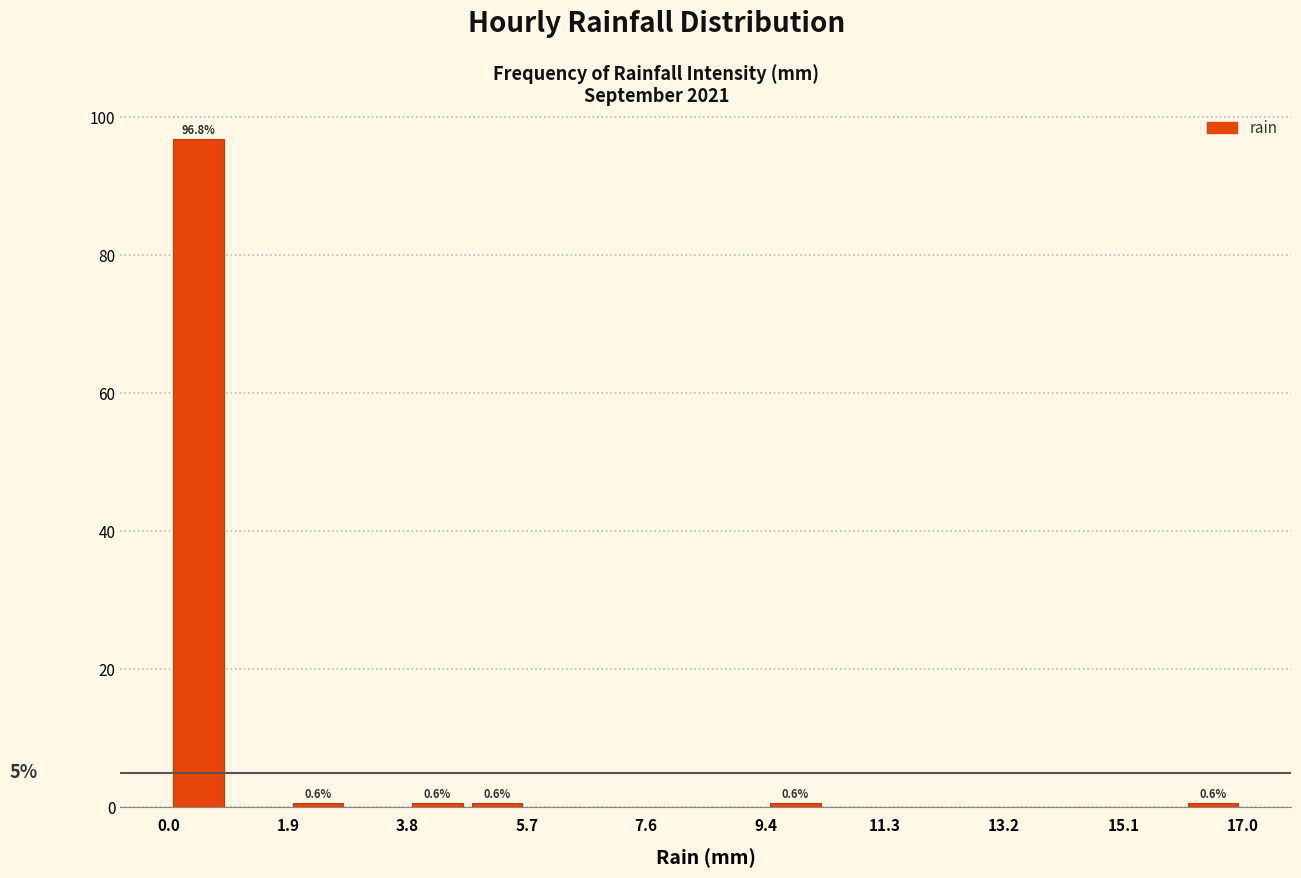

Over which range of the x-axis is the bar tallest?

0.0 to 1.0